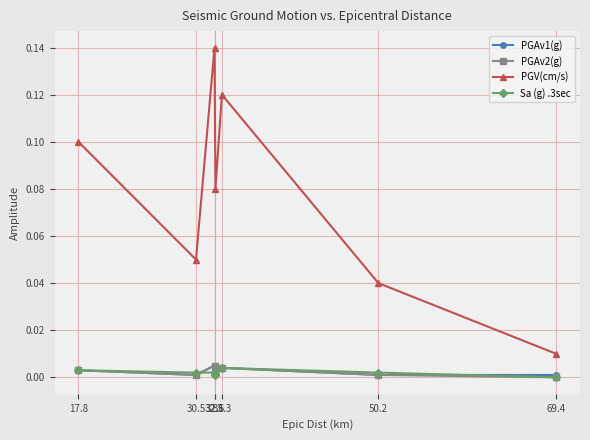

Which series has the largest range (max minus min)?

PGV(cm/s)